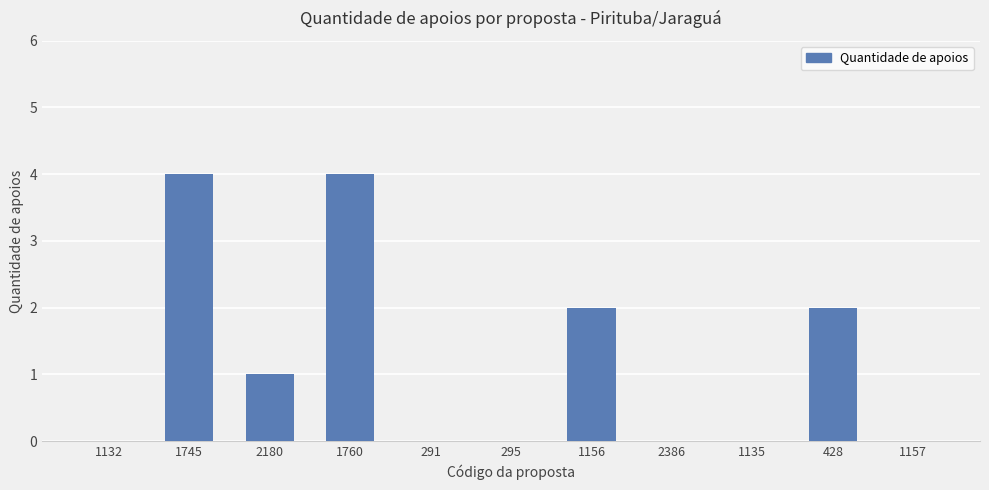

Reading left to right, transcribe all the data shown in this chart.

1132=0	1745=4	2180=1	1760=4	291=0	295=0	1156=2	2386=0	1135=0	428=2	1157=0